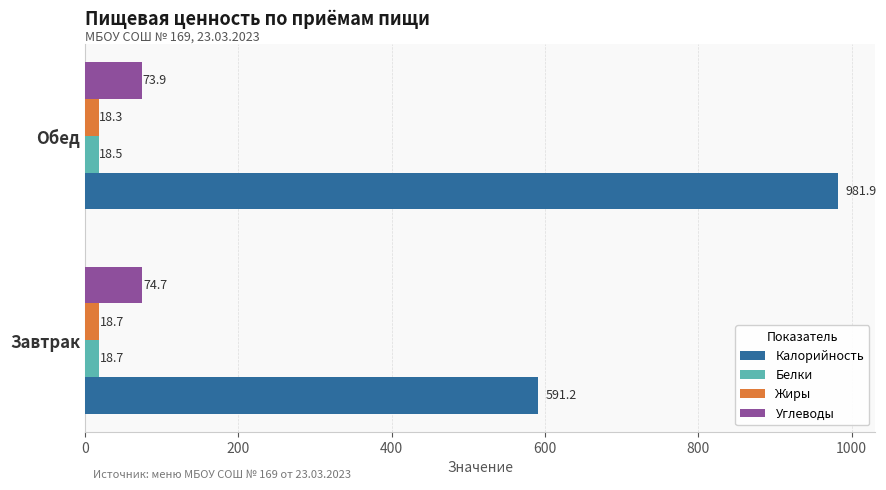

Which label corresponds to the smallest value in the chart?

Обед